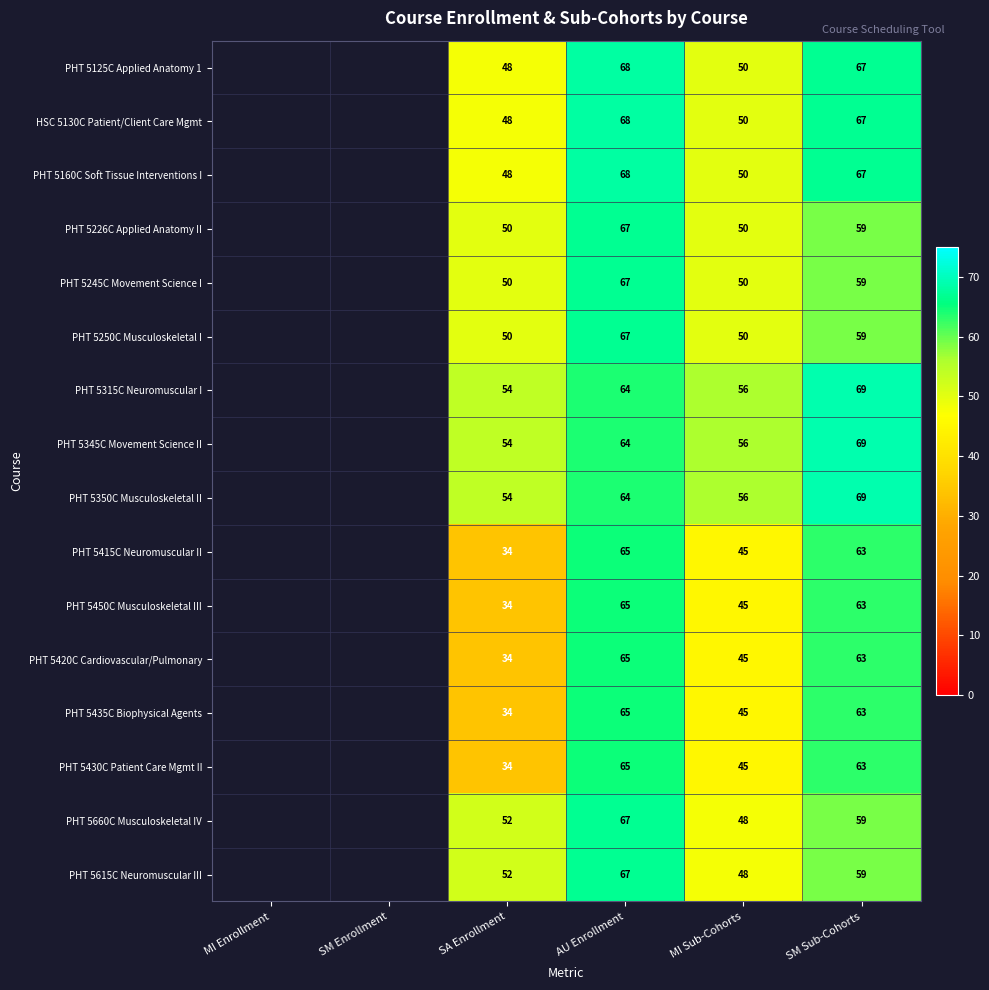

Is it true that PHT 5420C Cardiovascular/Pulmonary equals 43 at SM Sub-Cohorts?

False